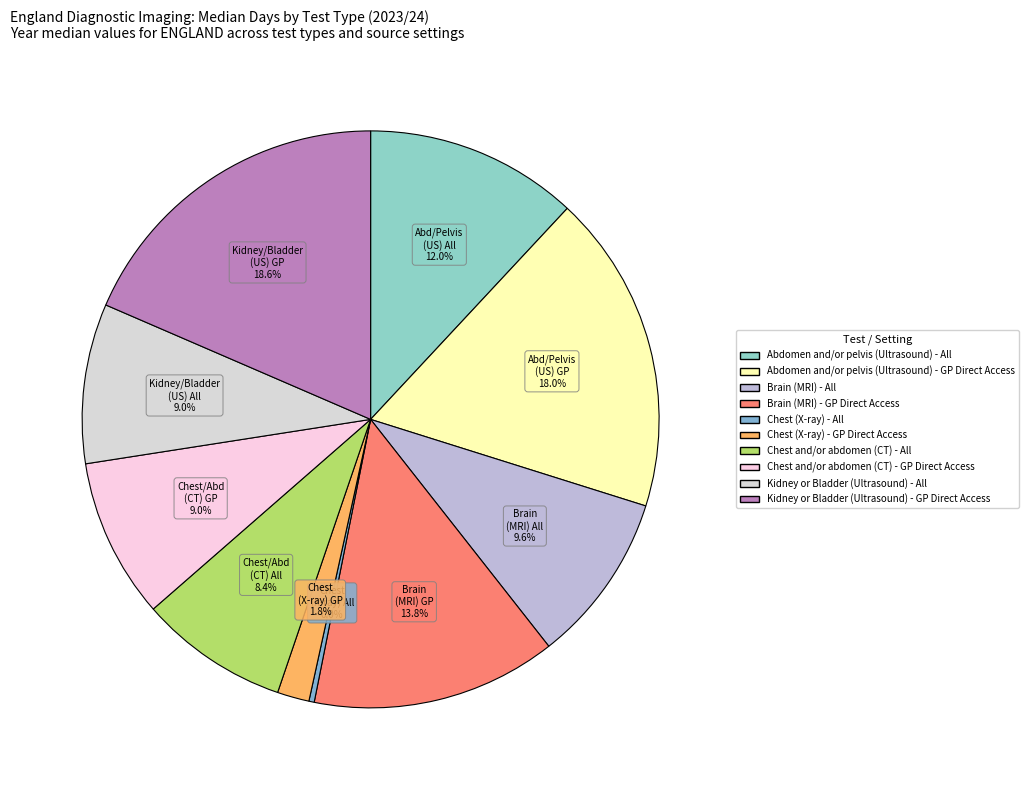

What percentage is NOT represented by Chest and/or abdomen (CT) - GP Direct Access?

91.0%